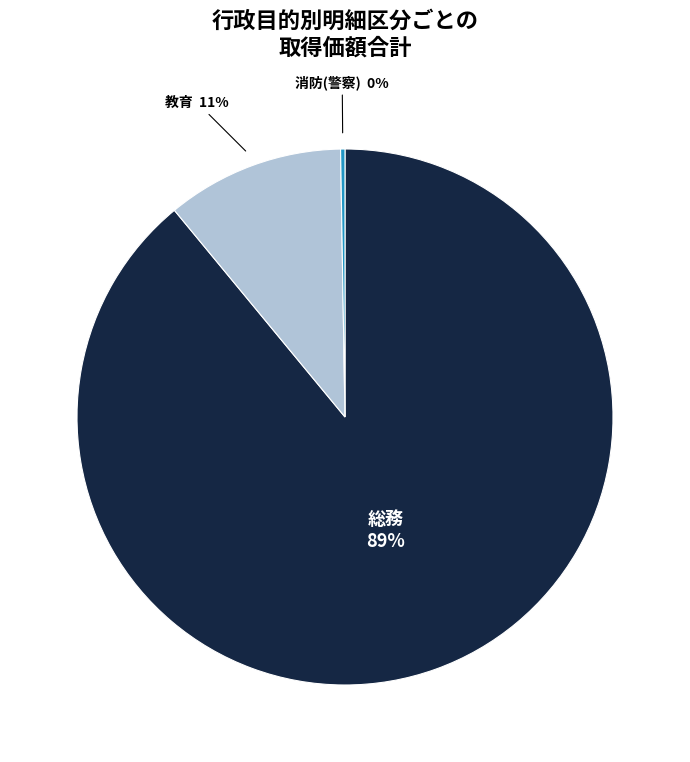

The 総務 slice represents 89% of the pie. True or false?

True